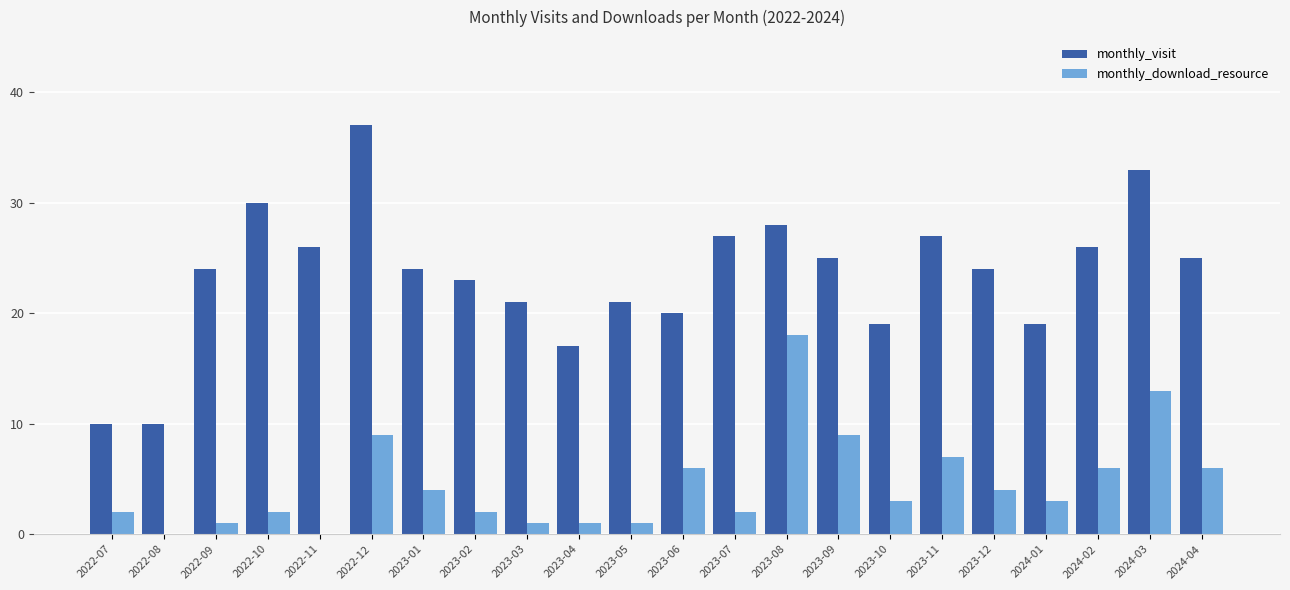

What is the sum of all monthly_download_resource values?

100